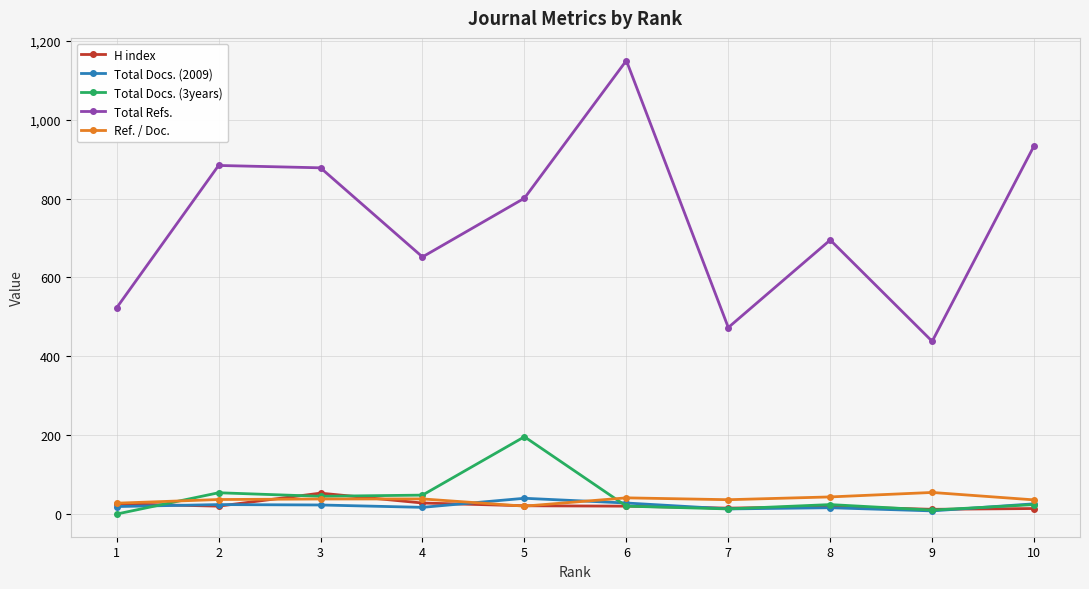

What is the value of the Total Docs. (3years) point at the 6th from the left?

20.0